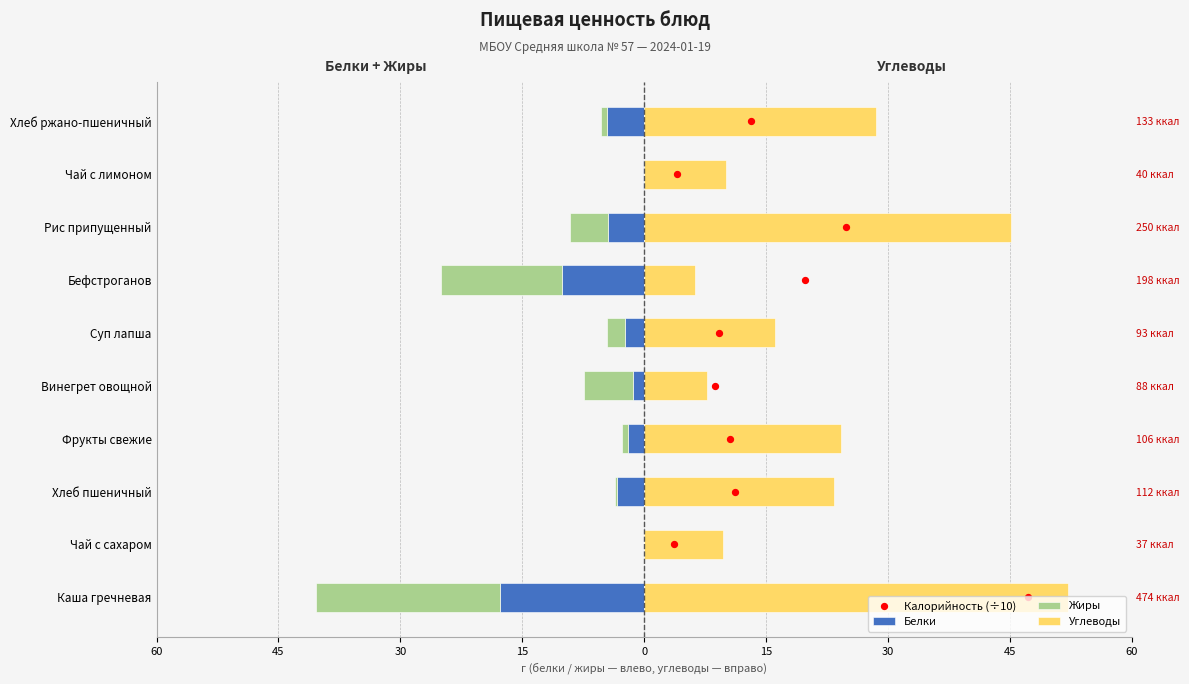

Which series has the largest total across all categories?

Углеводы